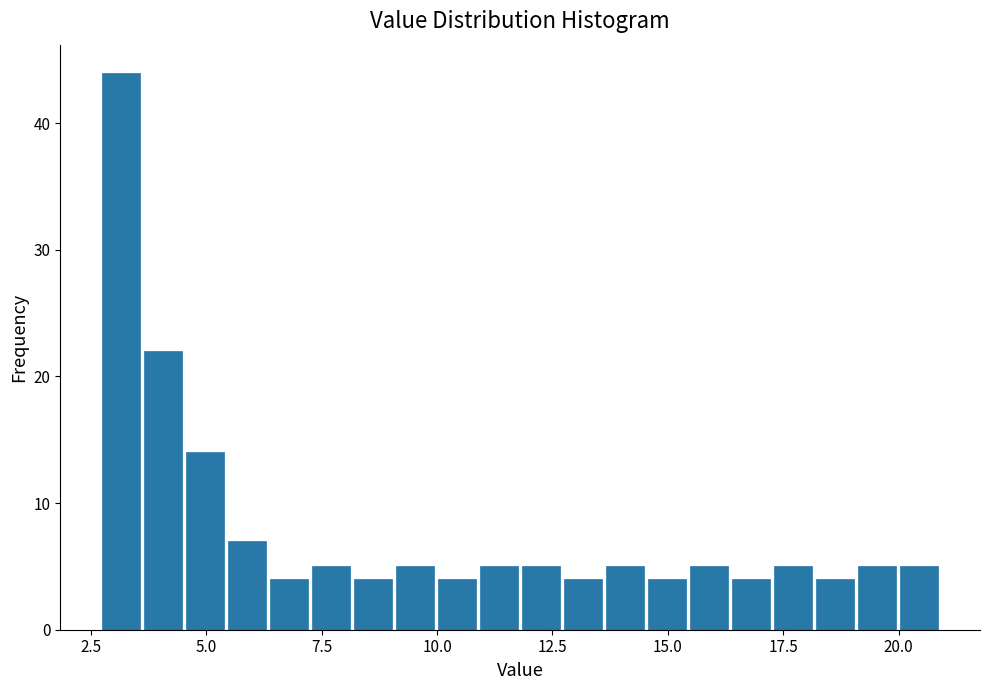

Read against the x-axis, roughly where is the centre of the tallest bar?

3.0